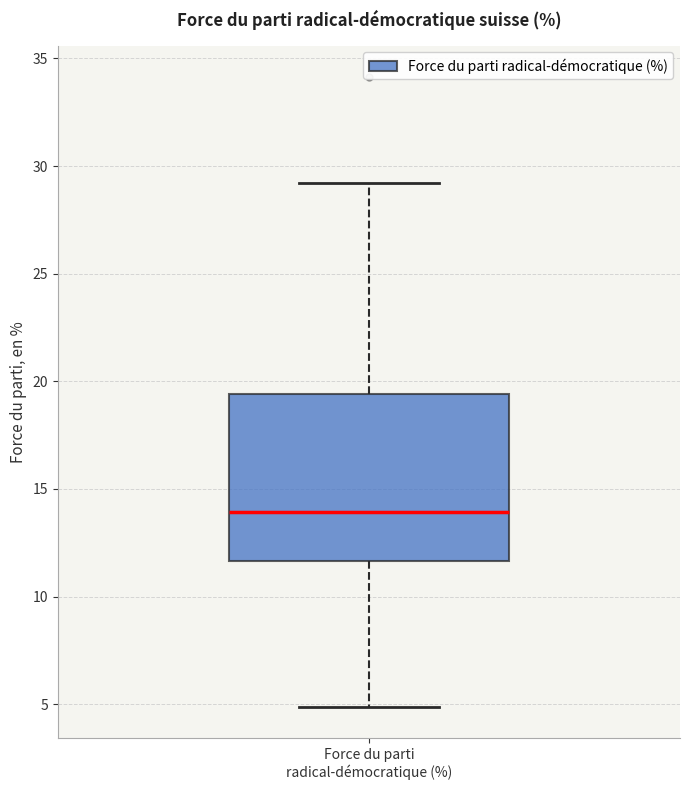

Where does the upper whisker of the box for Force du parti radical-démocratique (%) end on the y-axis? The values are not printed on the chart, so give them approximately, as read against the axis.

29.0